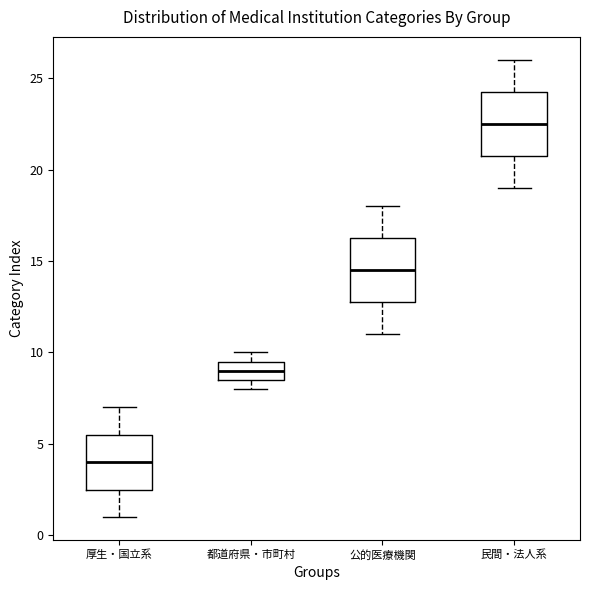

Reading left to right, transcribe this box plot: for each box, give where its median line is, the range the box spans, and where its two whiskers end, as read against the y-axis. The values are not printed on the chart, so give them approximately, as read against the axis.

厚生・国立系: median 4.0, box 2.5 to 5.5, whiskers 1.0 to 7.0
都道府県・市町村: median 9.0, box 8.5 to 9.5, whiskers 8.0 to 10.0
公的医療機関: median 14.5, box 13.0 to 16.5, whiskers 11.0 to 18.0
民間・法人系: median 22.5, box 21.0 to 24.5, whiskers 19.0 to 26.0